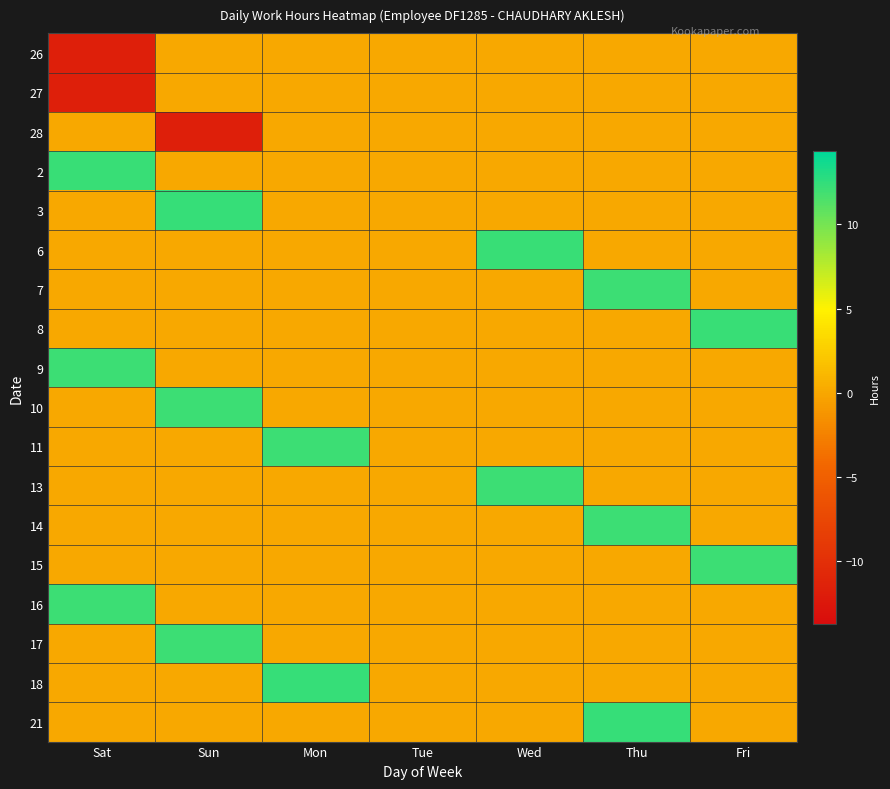

Between Thu and Fri, which is larger?

Thu